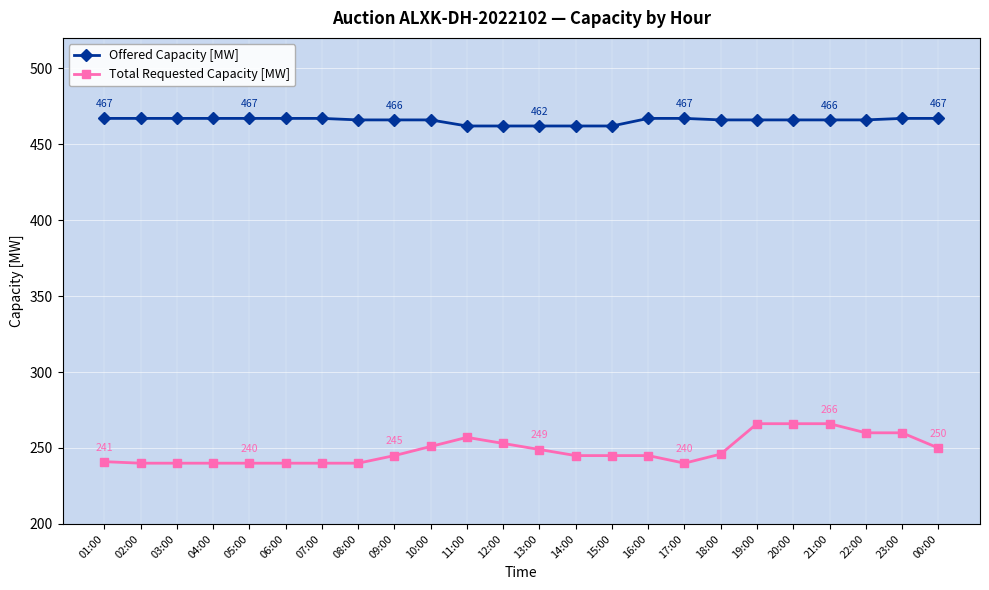

What is the greatest value displayed?

467